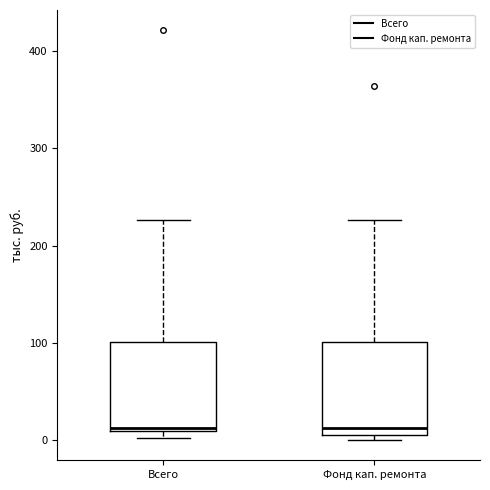

Where is the lower edge of the box for Всего on the y-axis? The values are not printed on the chart, so give them approximately, as read against the axis.

10